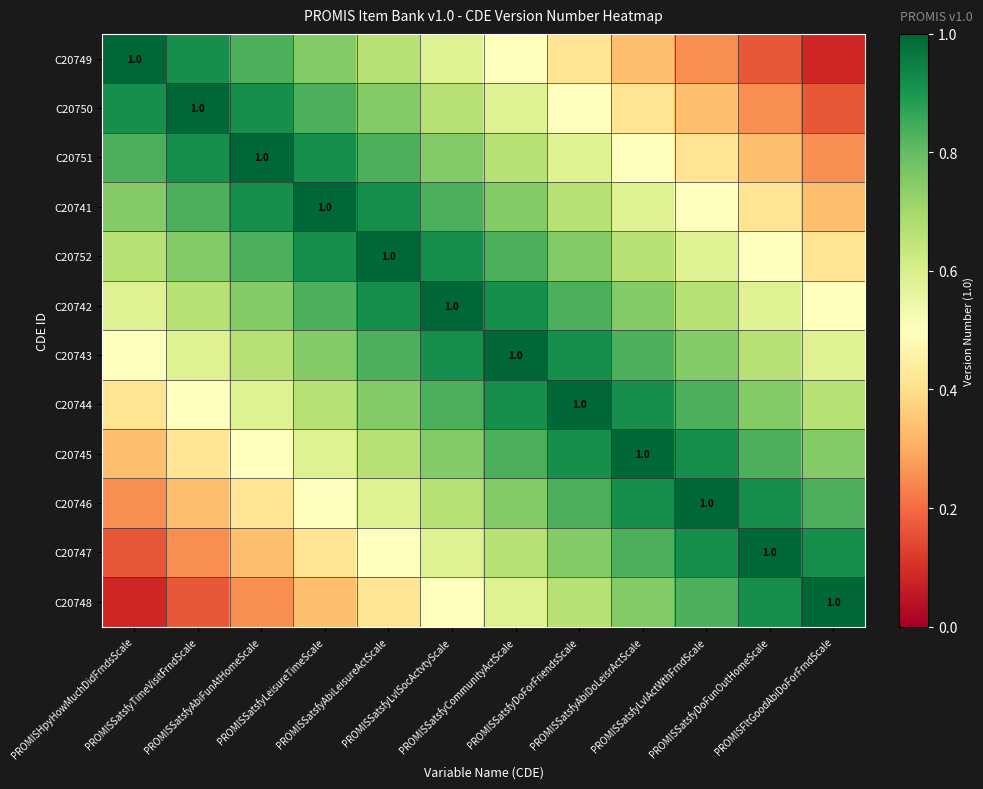

List the series in order of their peak value, lowest first.

C20749, C20750, C20751, C20741, C20752, C20742, C20743, C20744, C20745, C20746, C20747, C20748